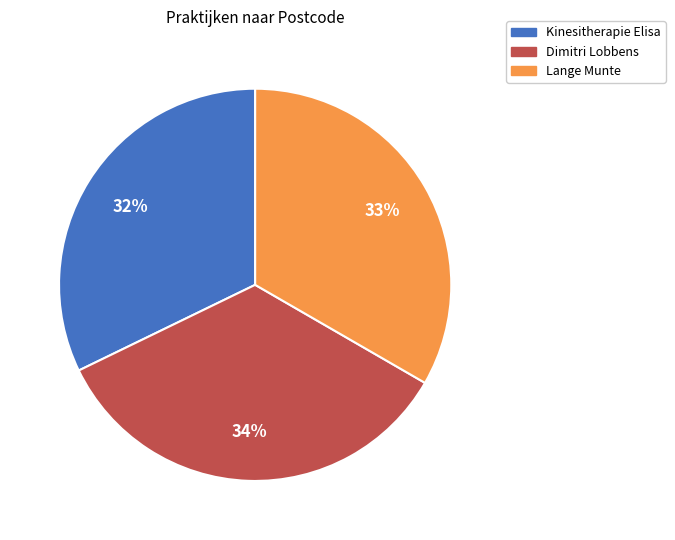

True or false: Kinesitherapie Elisa accounts for 42% of the total.

False